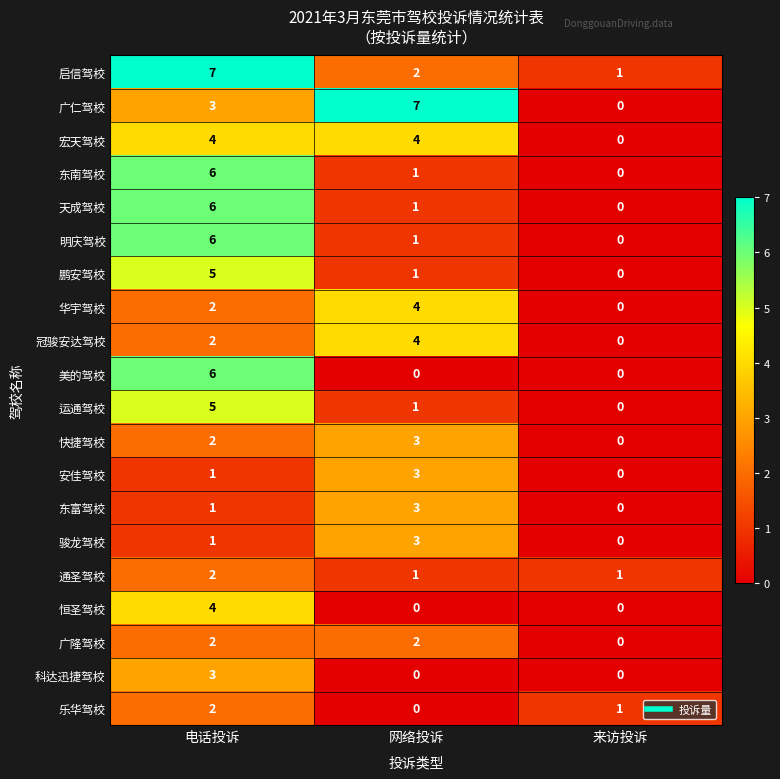

What is the total value across all series at 来访投诉?

3